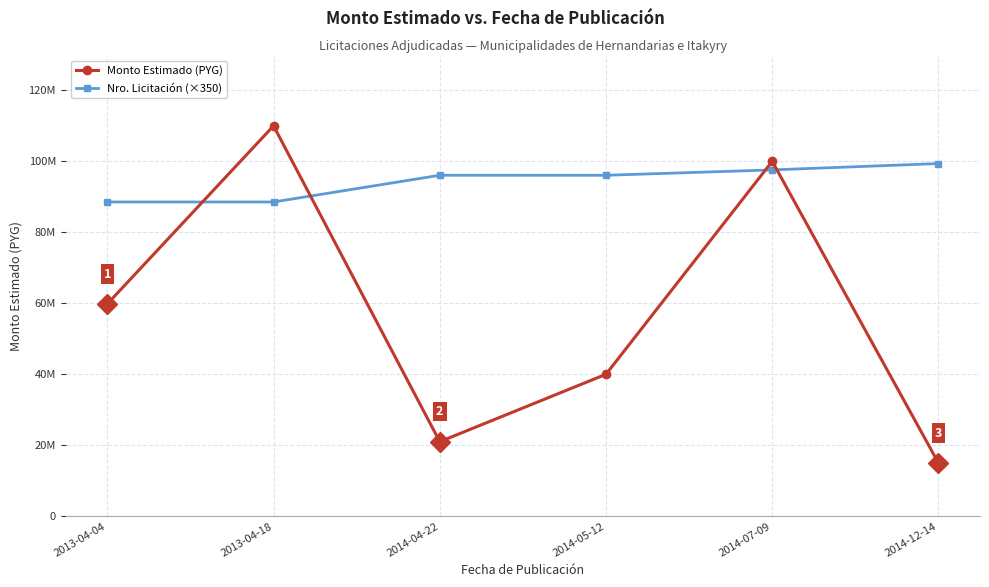

What are all the series names shown in the legend?

Monto Estimado (PYG), Nro. Licitación (×350)